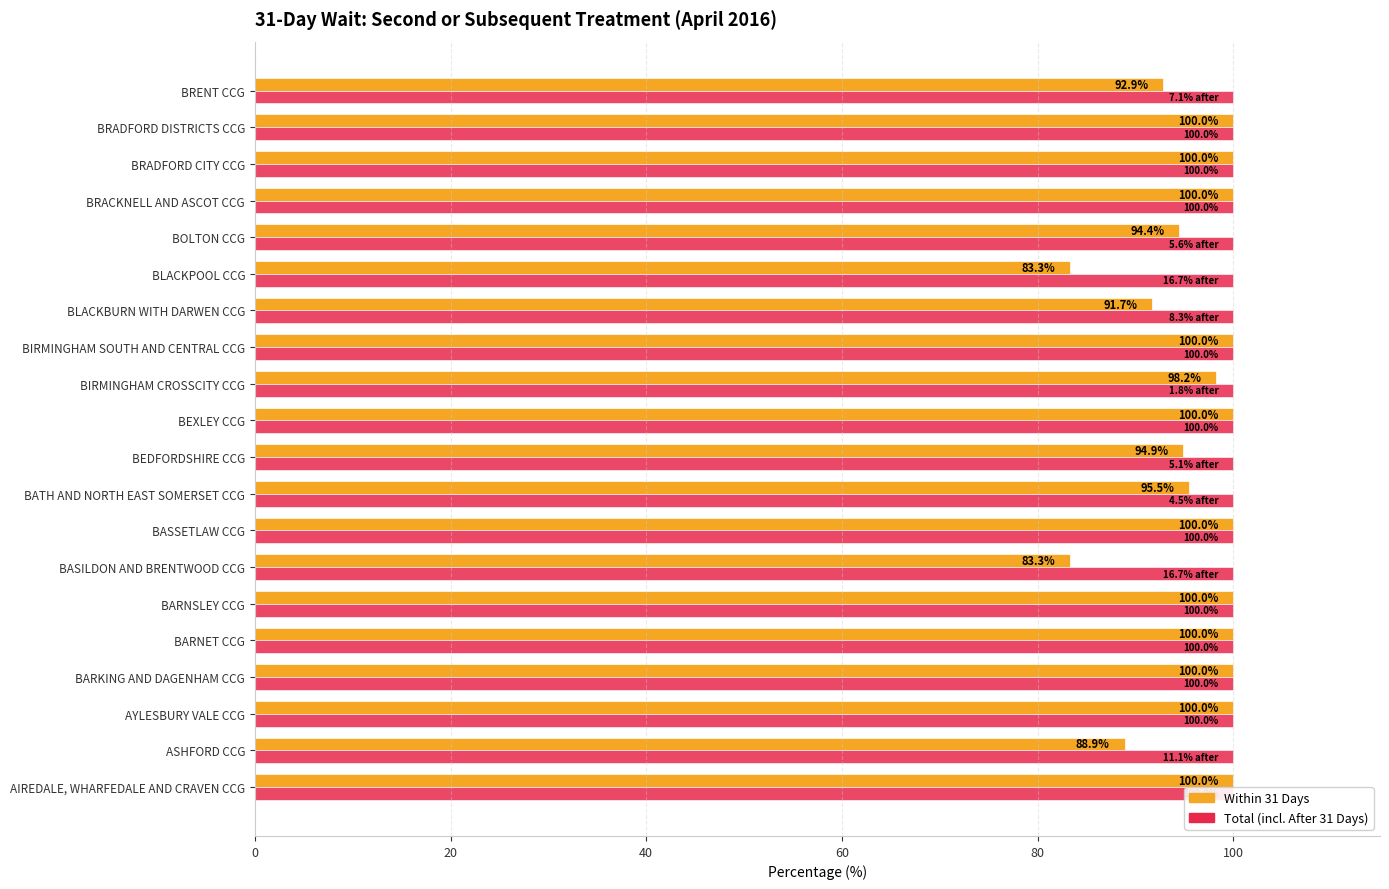

The Within 31 Days series shows 137.1 at BEXLEY CCG. True or false?

False